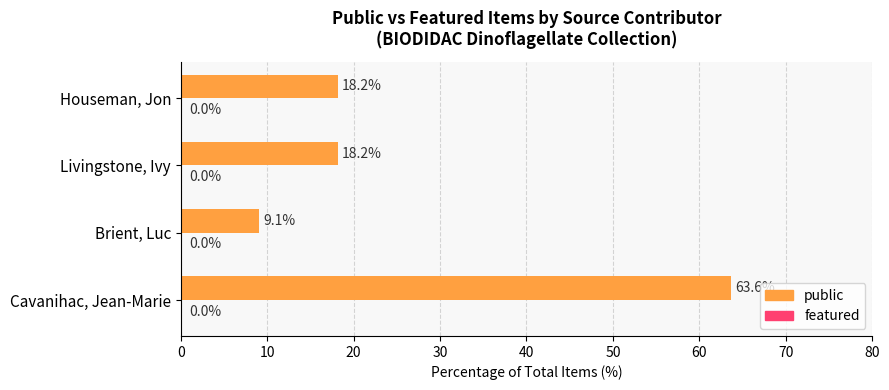

Is it true that the value at Houseman, Jon is 10.5?

False